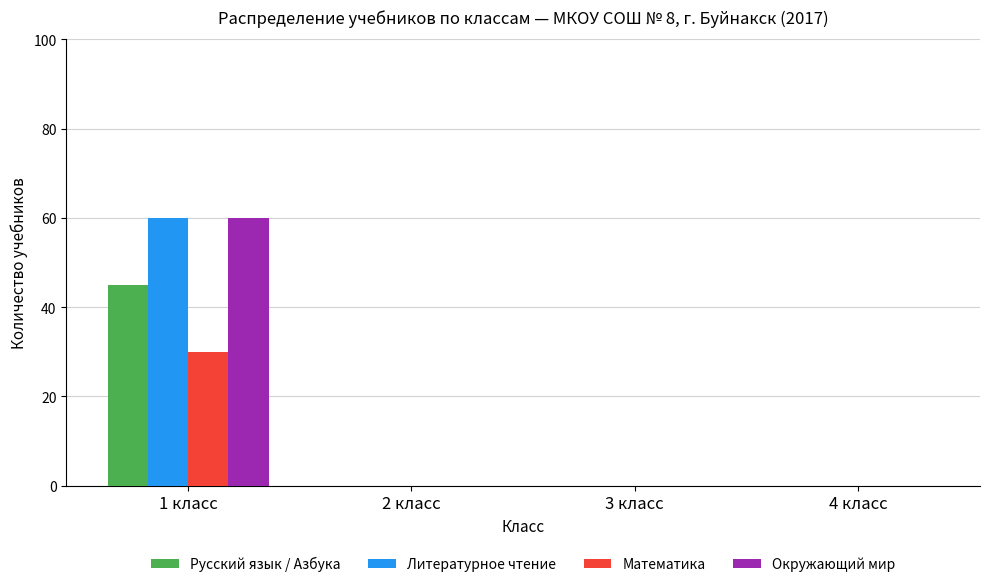

The Русский язык / Азбука series shows 18 at 2 класс. True or false?

False